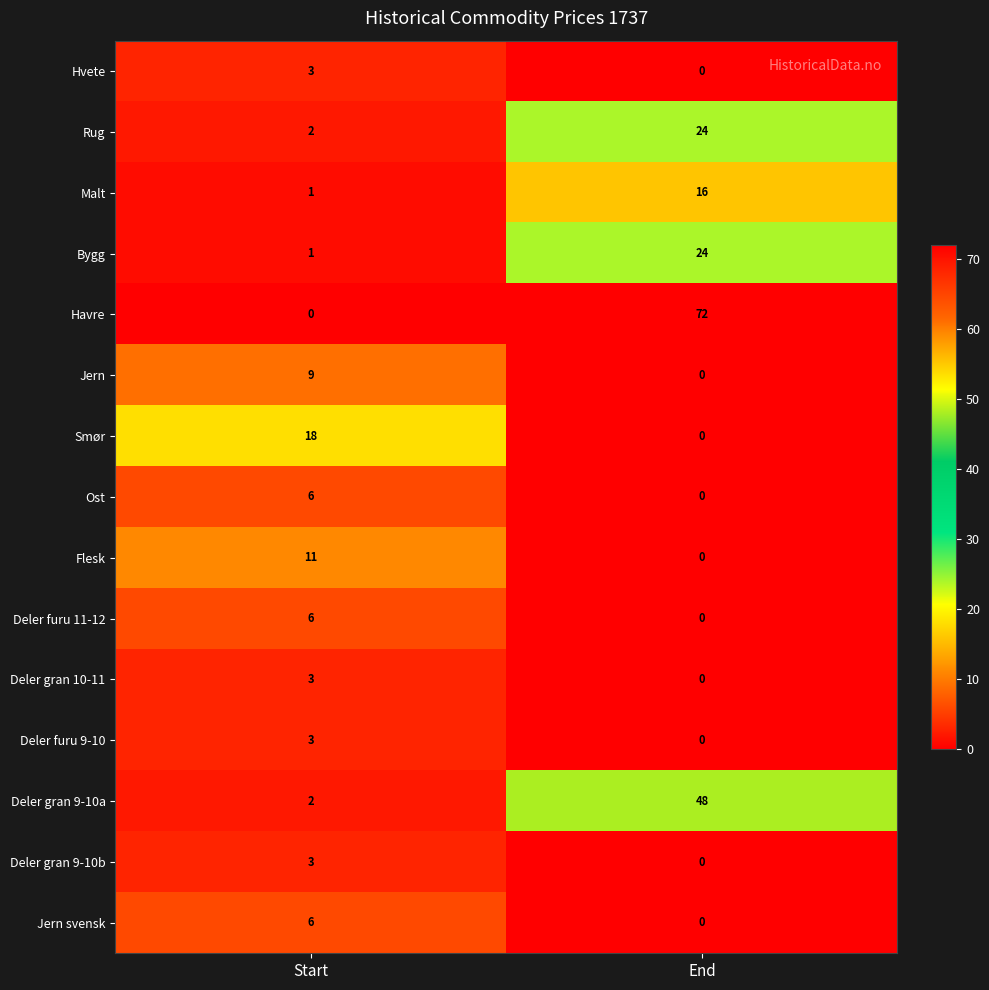

Reading left to right, what are all the values shown in this chart?

Hvete: Start=3	End=0
Rug: Start=2	End=24
Malt: Start=1	End=16
Bygg: Start=1	End=24
Havre: Start=0	End=72
Jern: Start=9	End=0
Smør: Start=18	End=0
Ost: Start=6	End=0
Flesk: Start=11	End=0
Deler furu 11-12: Start=6	End=0
Deler gran 10-11: Start=3	End=0
Deler furu 9-10: Start=3	End=0
Deler gran 9-10a: Start=2	End=48
Deler gran 9-10b: Start=3	End=0
Jern svensk: Start=6	End=0